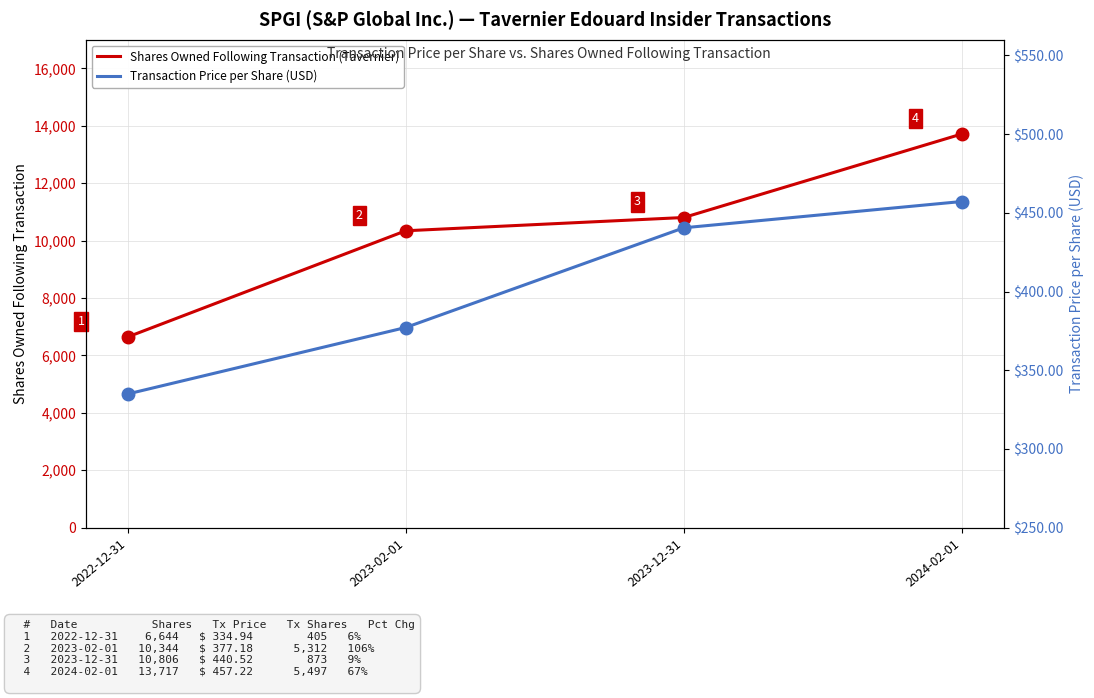

List the labels in order of Transaction Price per Share (USD) value, largest first.

2024-02-01, 2023-12-31, 2023-02-01, 2022-12-31